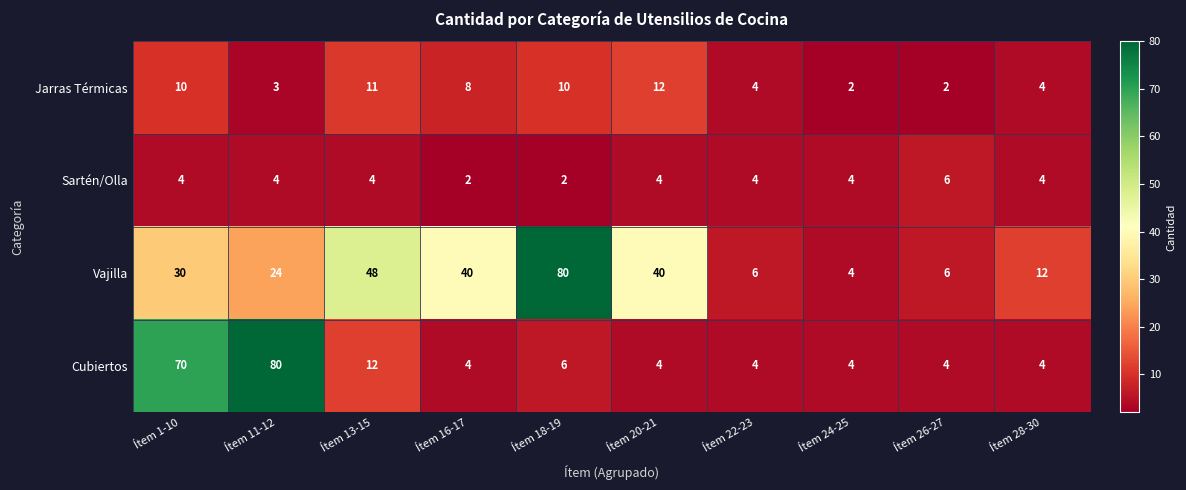

Which series changed the most between Ítem 13-15 and Ítem 26-27?

Vajilla